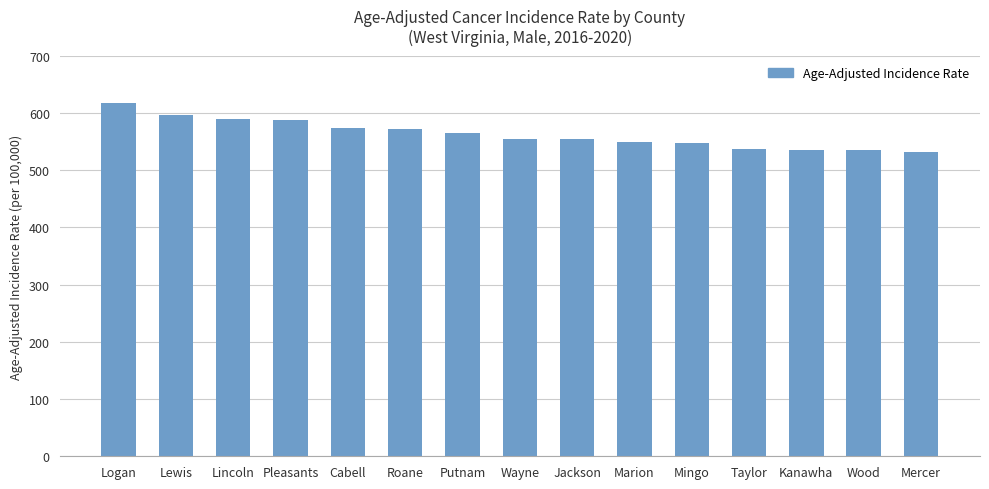

What is the difference between the second highest and second lowest values?

59.9